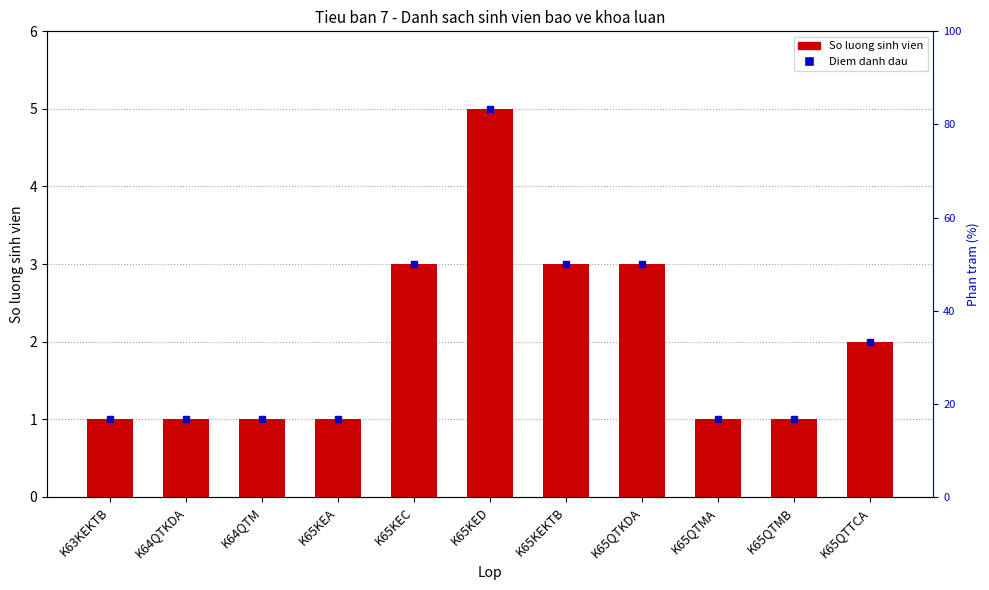

Read the value at K65QTKDA.

3